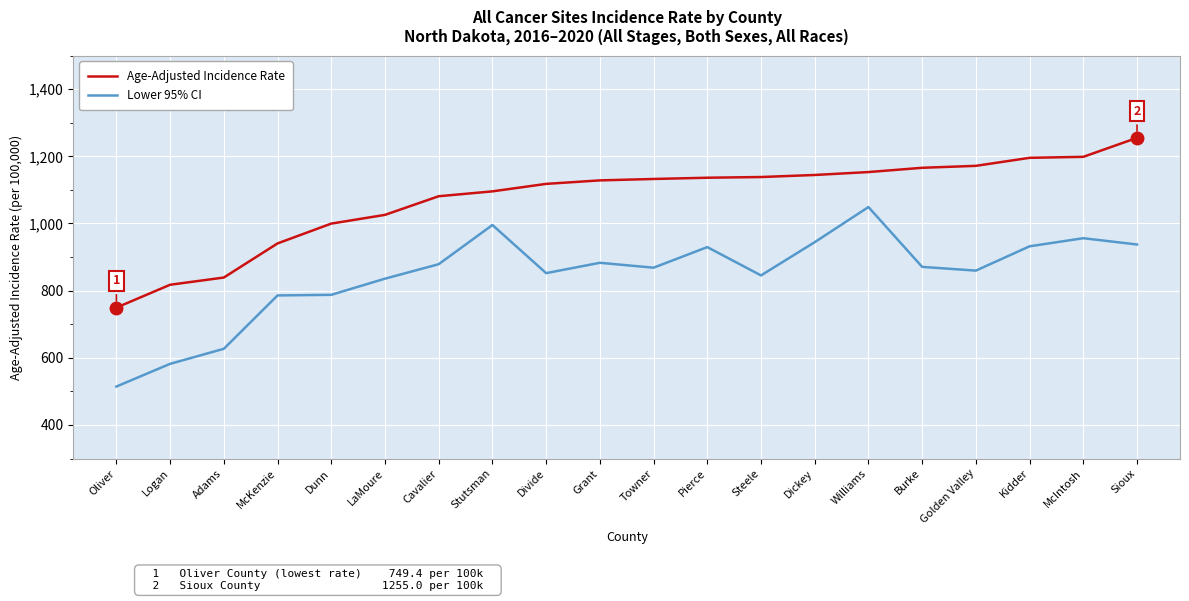

Rank the series by their average value, from highest to lowest.

Age-Adjusted Incidence Rate, Lower 95% CI